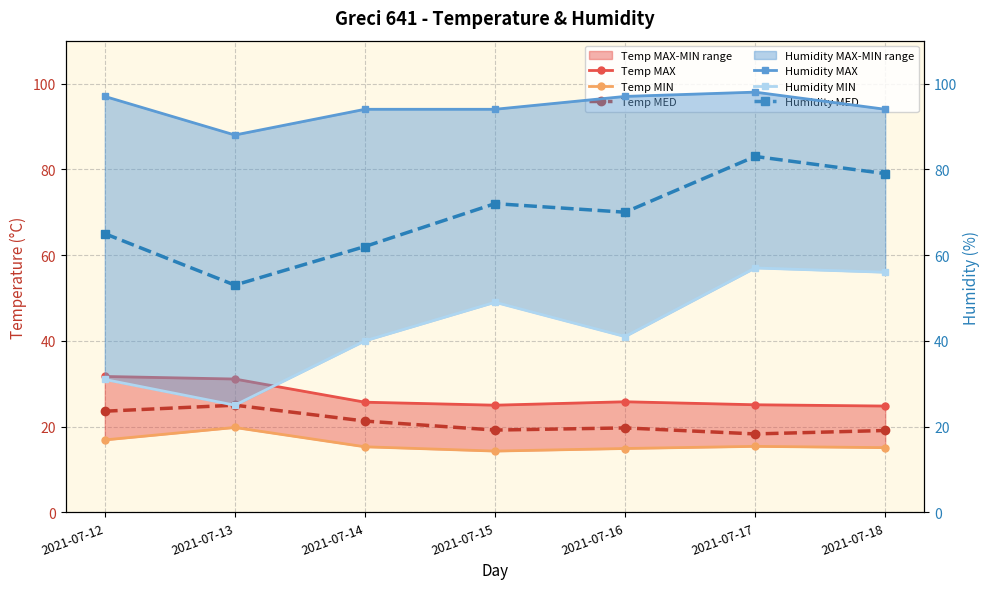

Which series changed the most between 2021-07-16 and 2021-07-17?

Humidity MIN